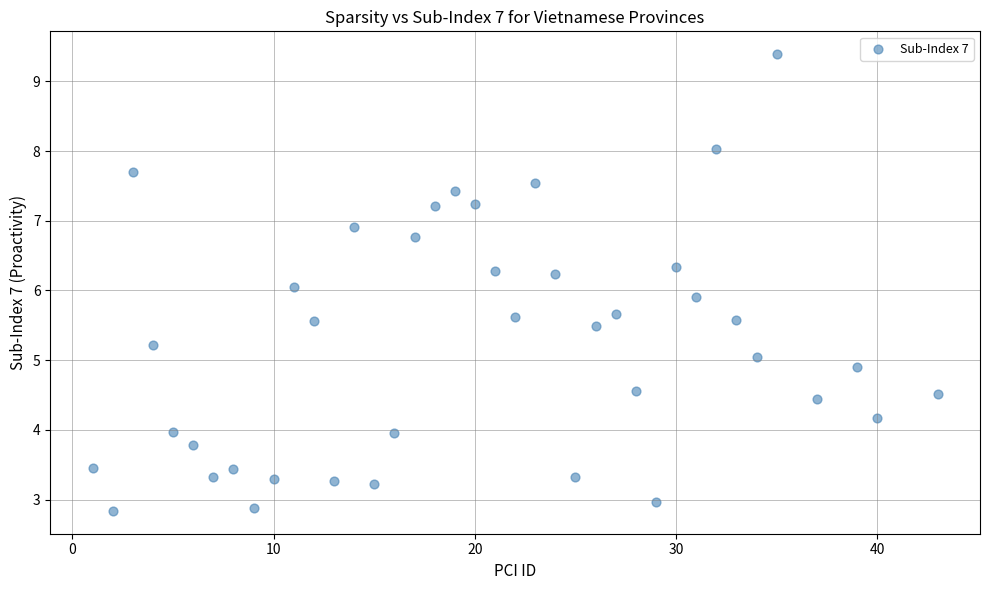

What is the range of X values (max minus min)?

42.0